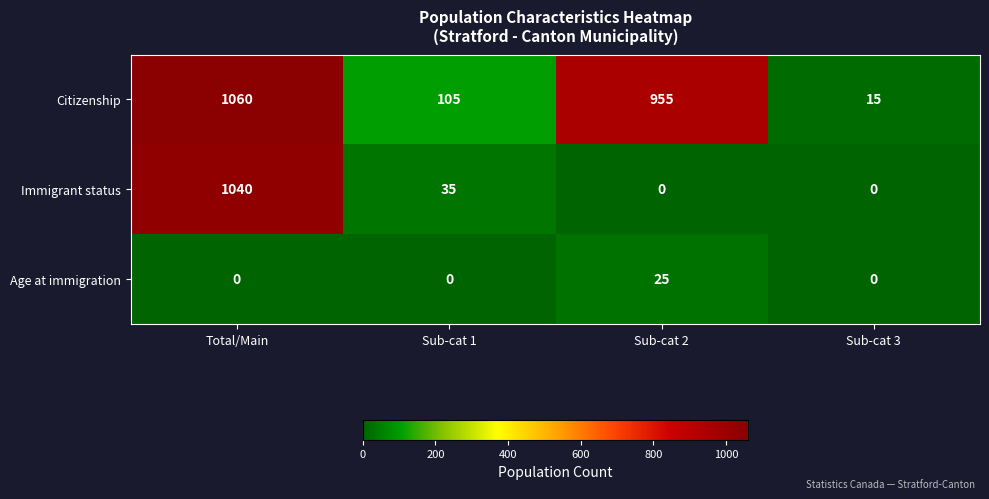

Rank the series at Sub-cat 2 from highest to lowest value.

Citizenship, Age at immigration, Immigrant status